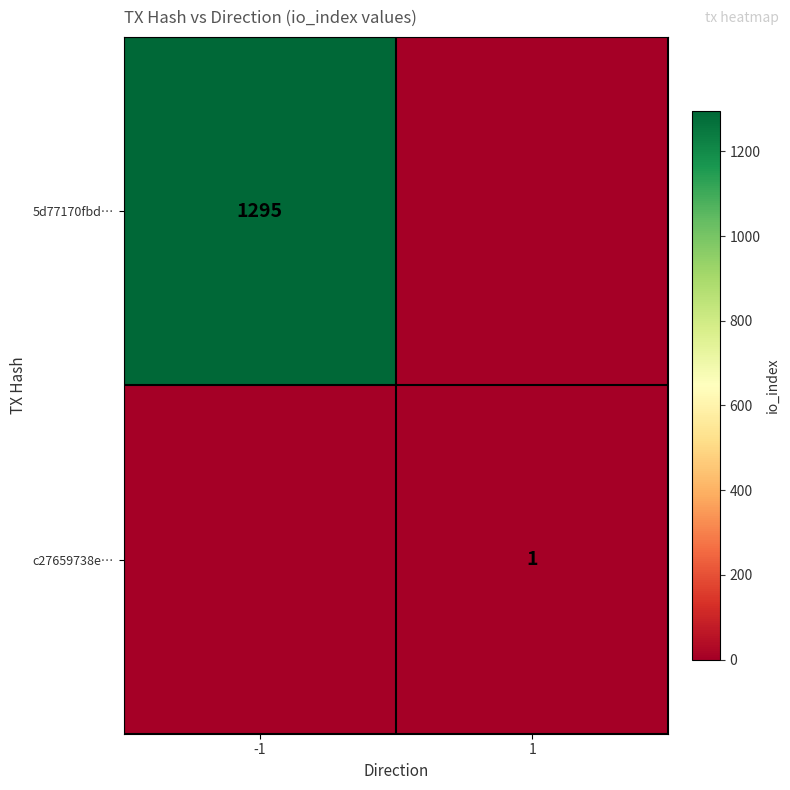

At how many categories does at least one series exceed 516?

1